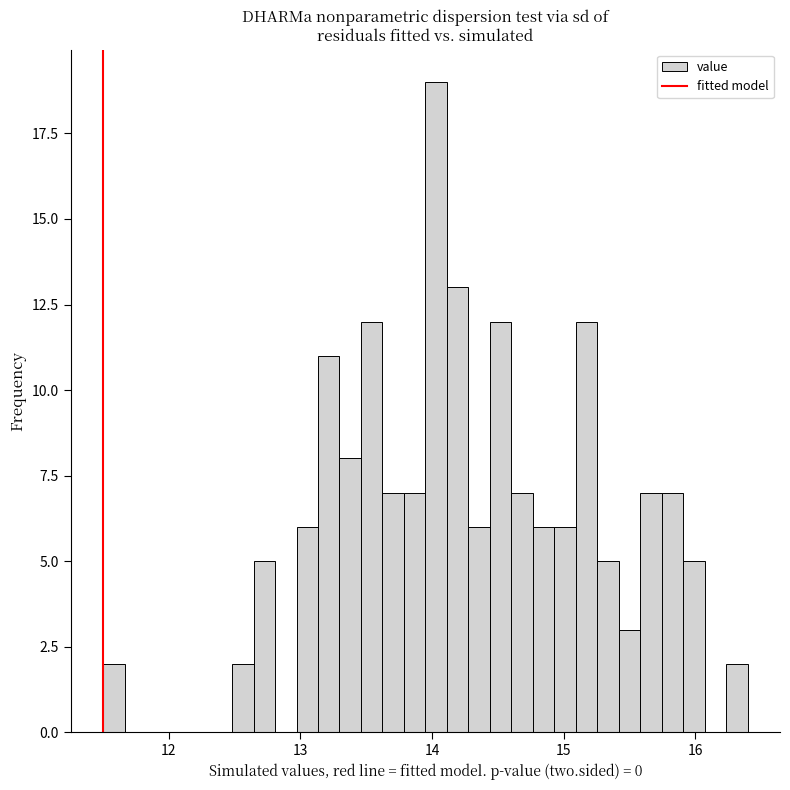

Around what value on the x-axis is the tallest bar? Give the approximate position of its centre, as read against the axis.

14.0